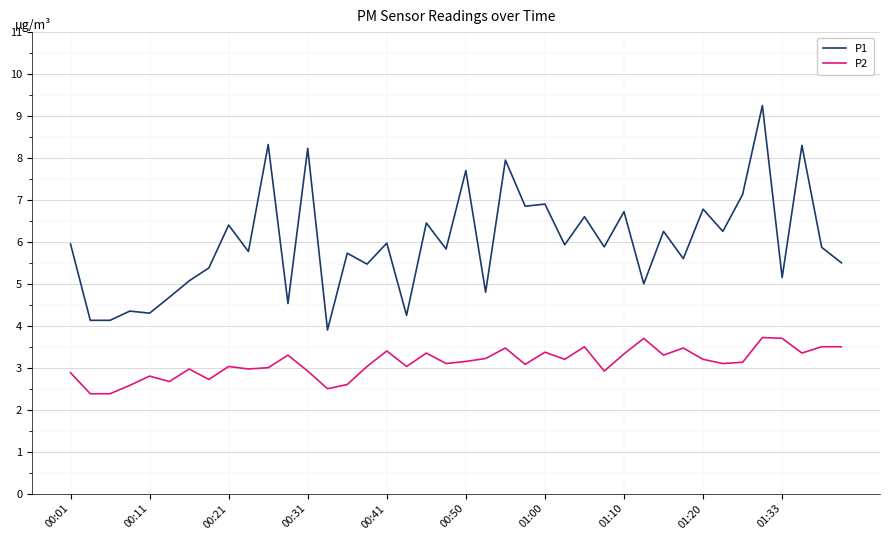

True or false: P2 and P1 intersect in this chart.

False